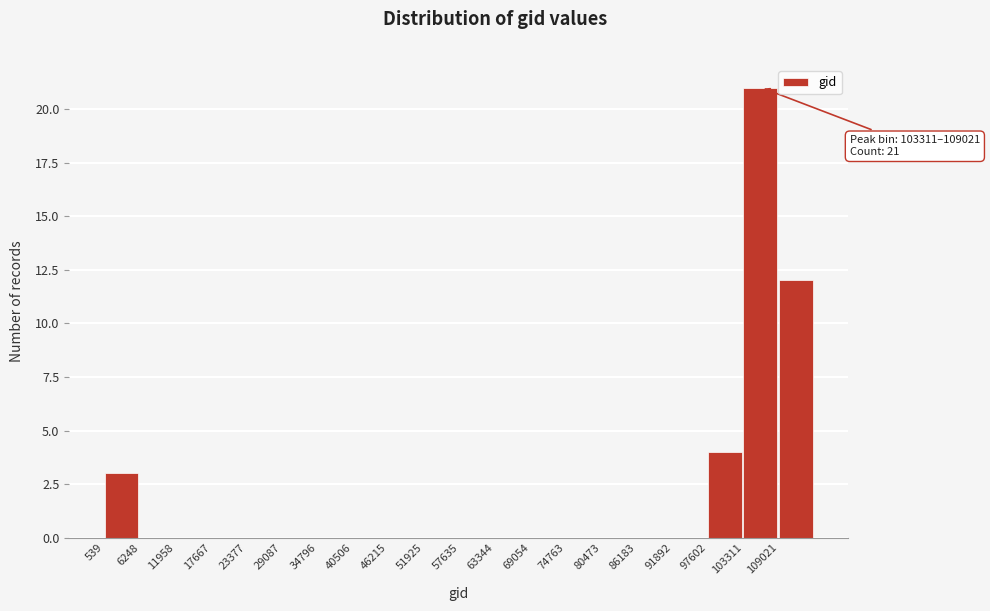

Which range on the x-axis has the tallest bar?

103000 to 109000